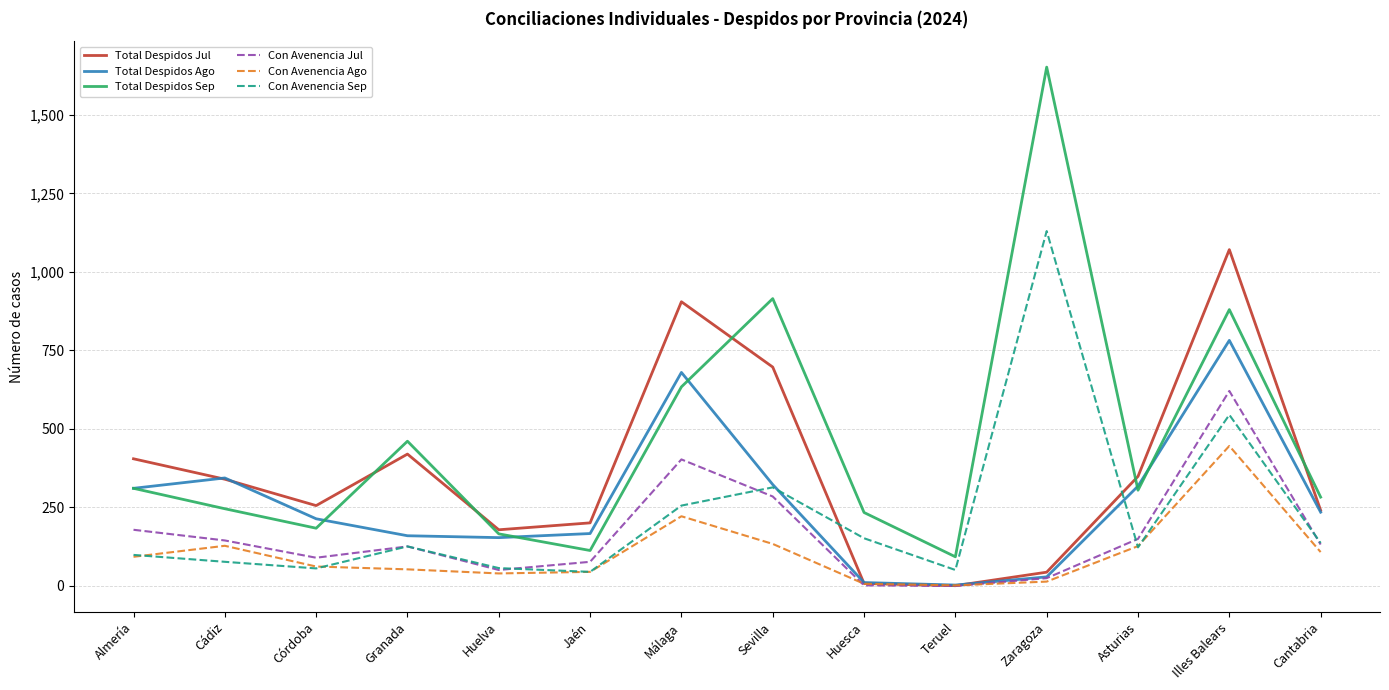

Between Málaga and Asturias, which series saw the biggest shift?

Total Despidos Jul